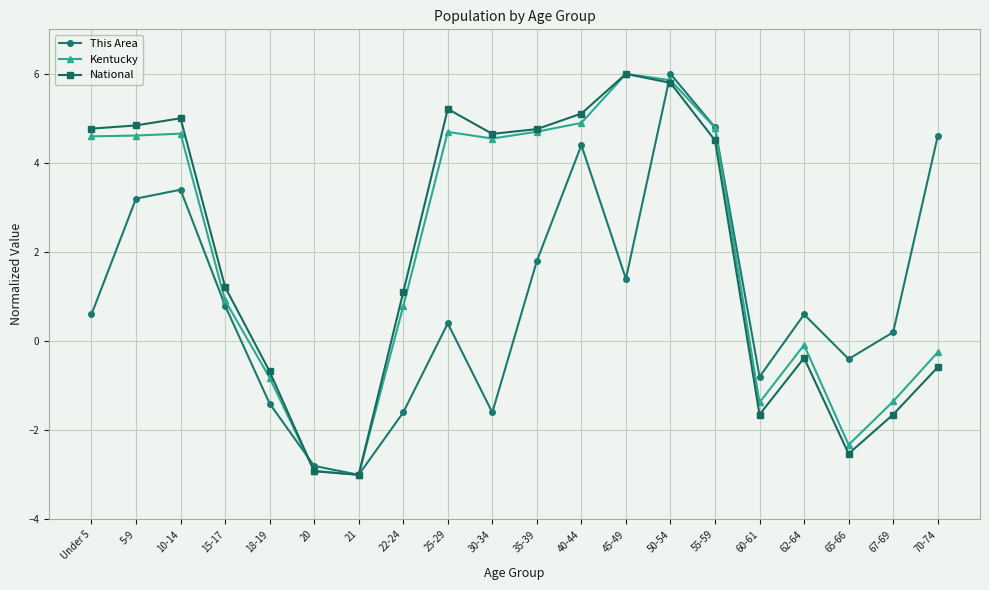

At 15-17, list the series in order from smallest to largest.

This Area, Kentucky, National